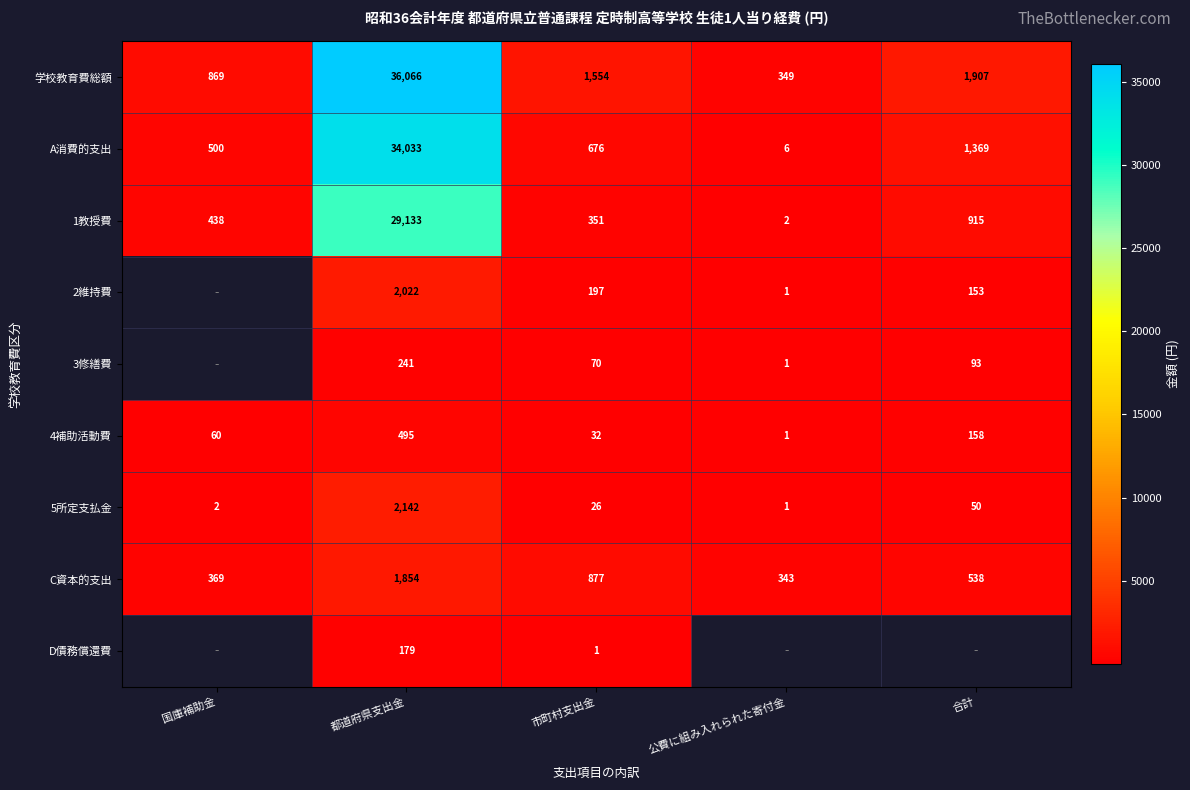

Which category has the lowest value in the 1教授費 series?

公費に組み入れられた寄付金